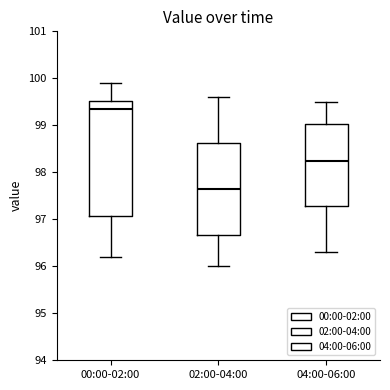

Where is the lower edge of the box for 02:00-04:00 on the y-axis? The values are not printed on the chart, so give them approximately, as read against the axis.

96.7